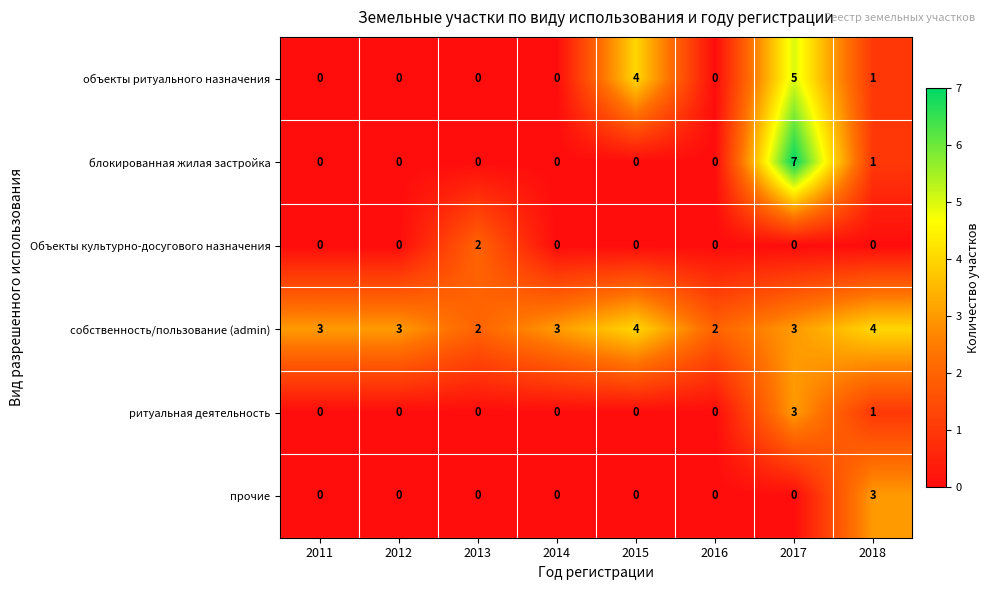

What is the maximum value shown in the chart?

7